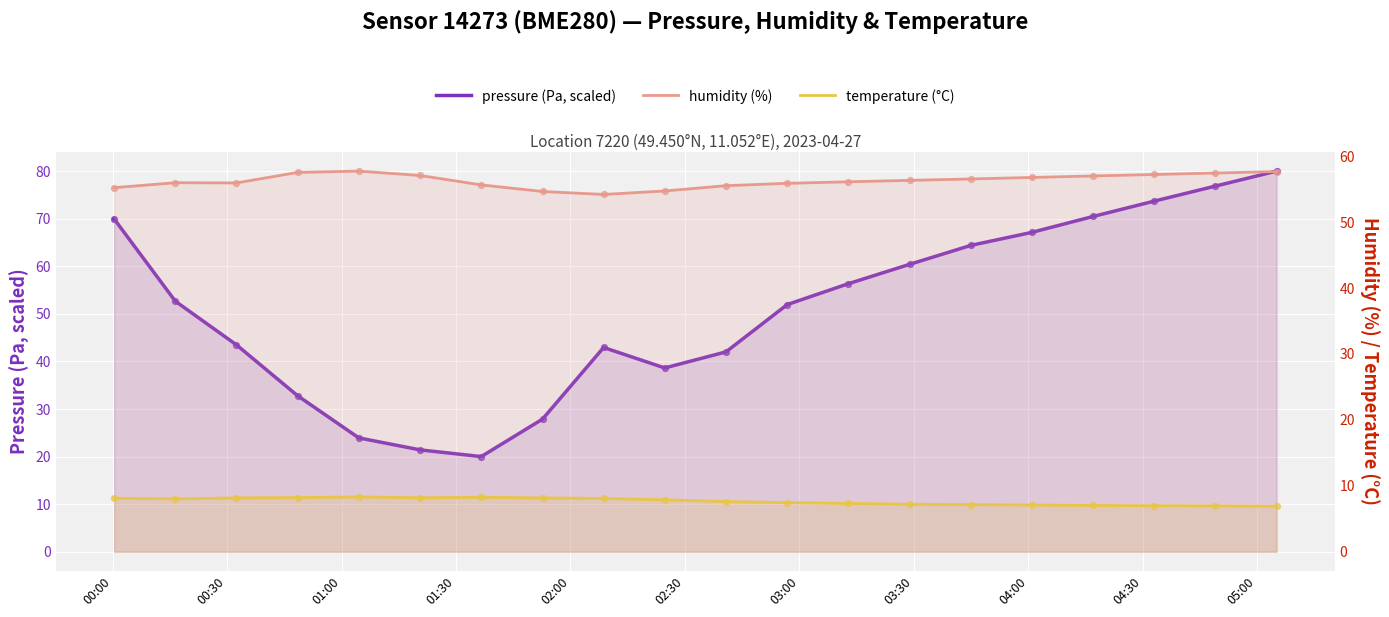

Which series contains the lowest Y value?

temperature (°C)